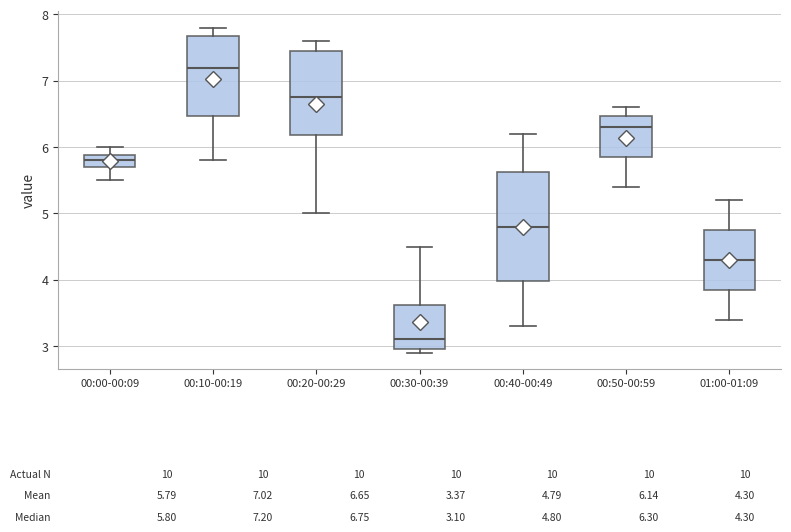

Which box's median line is the highest?

00:10-00:19